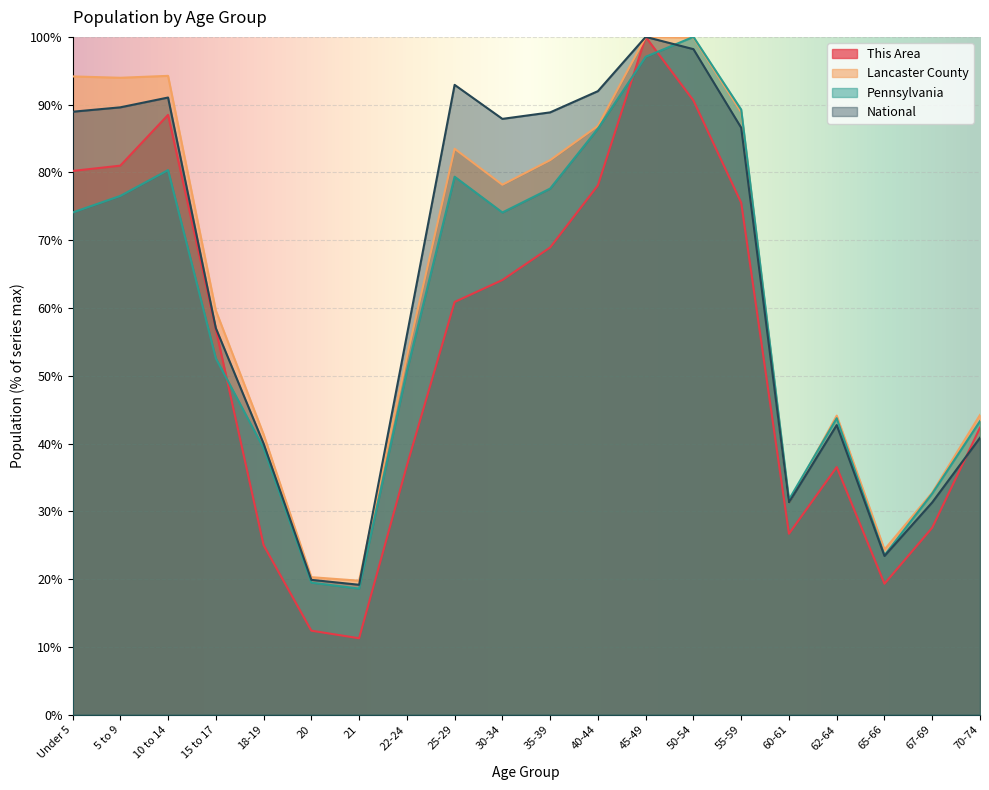

What is the difference between the highest and lowest values at 40-44?

13.9